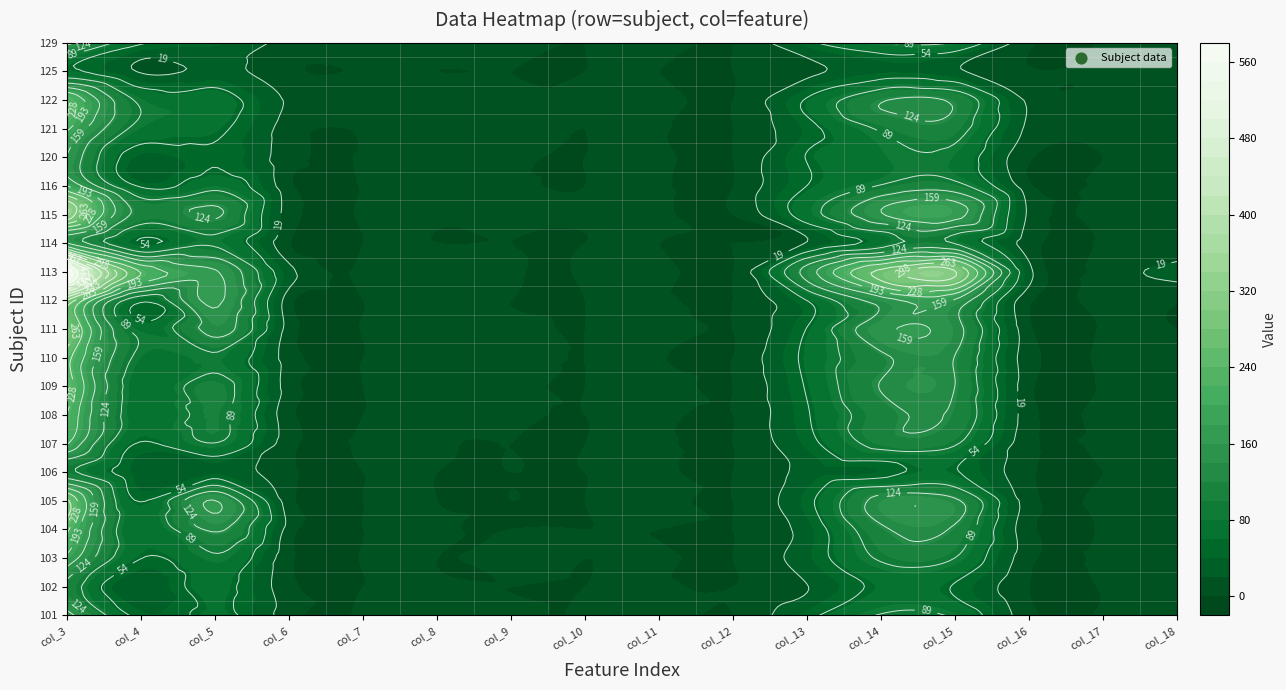

Count the number of categories in the chart.

16